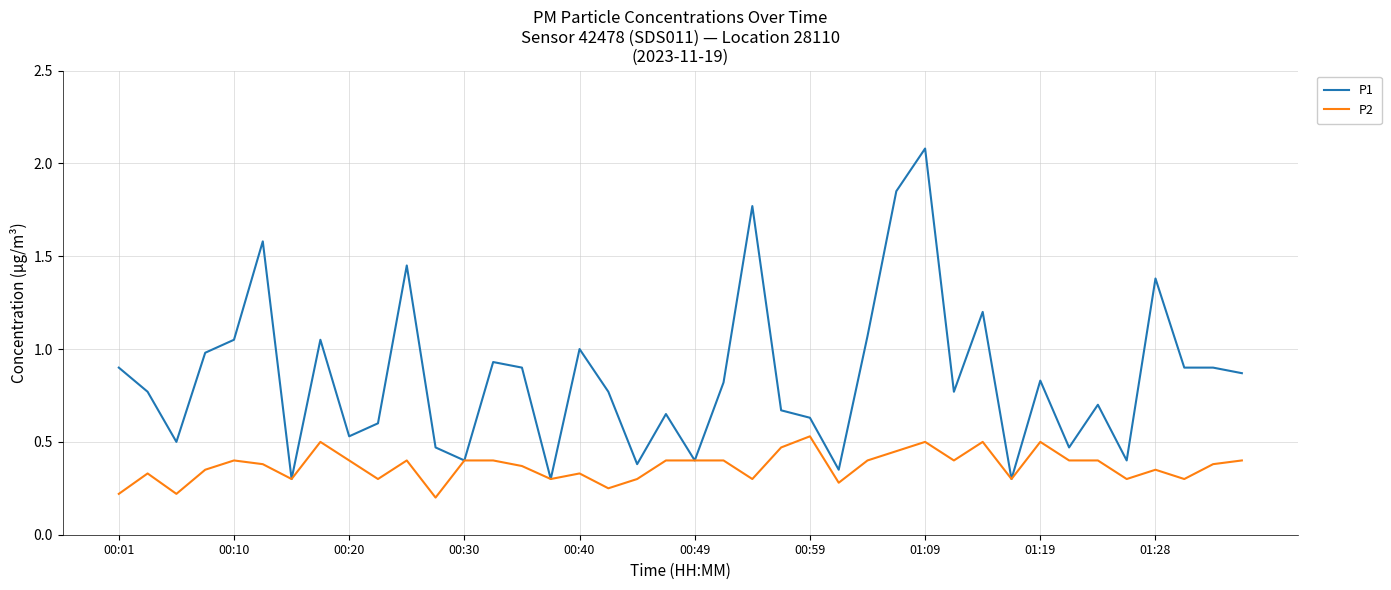

Rank the series by their average value, from highest to lowest.

P1, P2